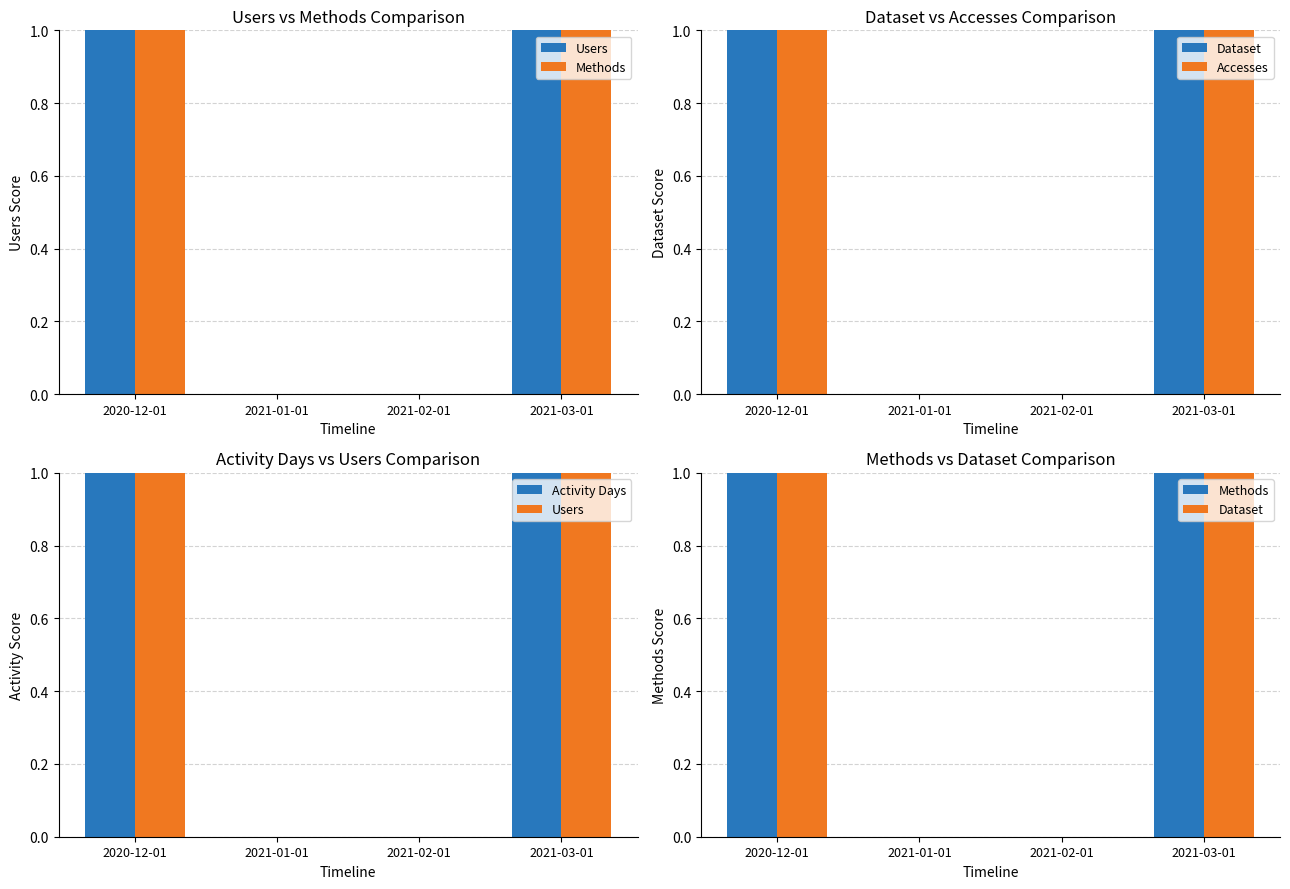

What is the value of the Accesses bar at the 1st from the left?

1